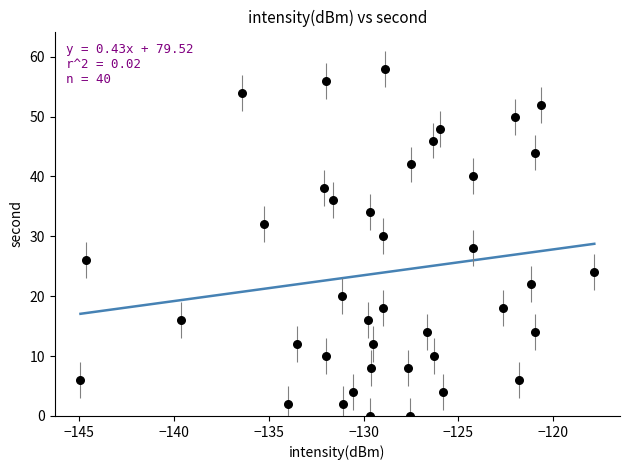

What is the range of Y values (max minus min)?

58